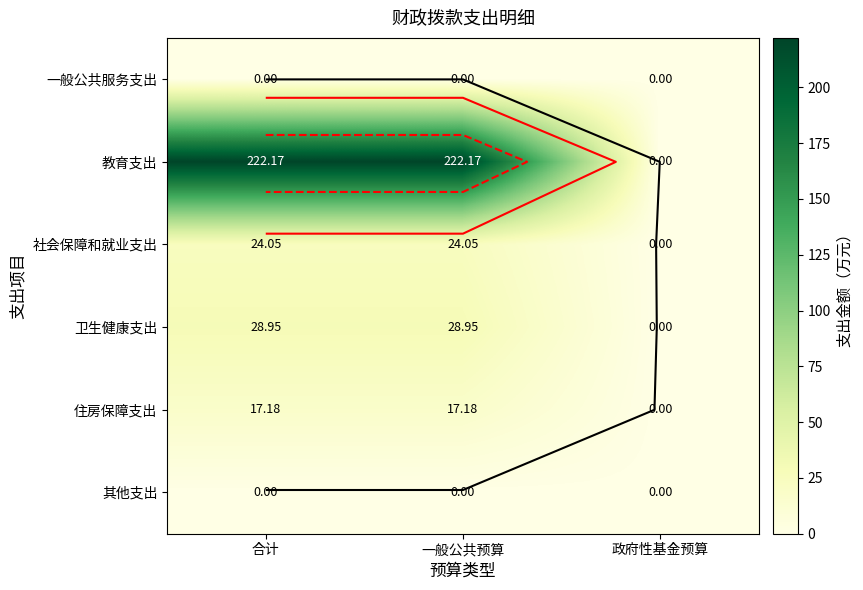

Which series changed the most between 一般公共预算 and 政府性基金预算?

教育支出